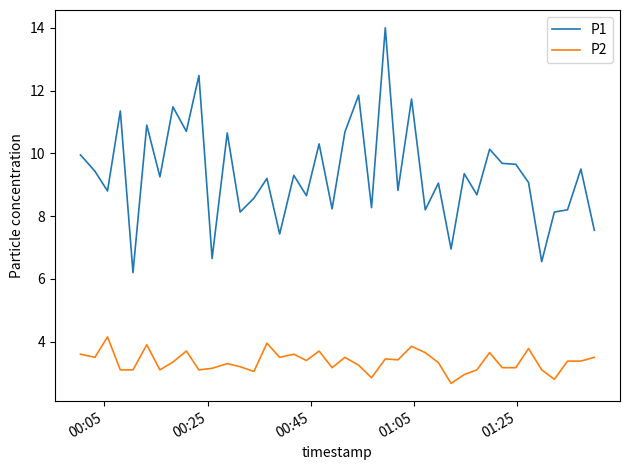

What is the greatest value displayed?

14.0